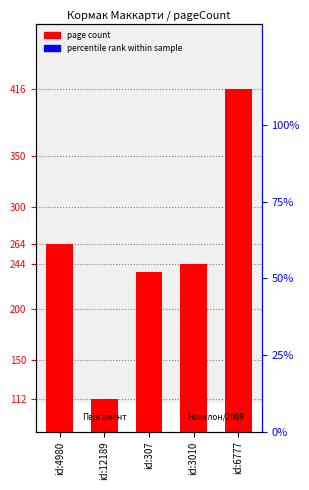

What is the sum of the values at id:4980 and id:12189?

376